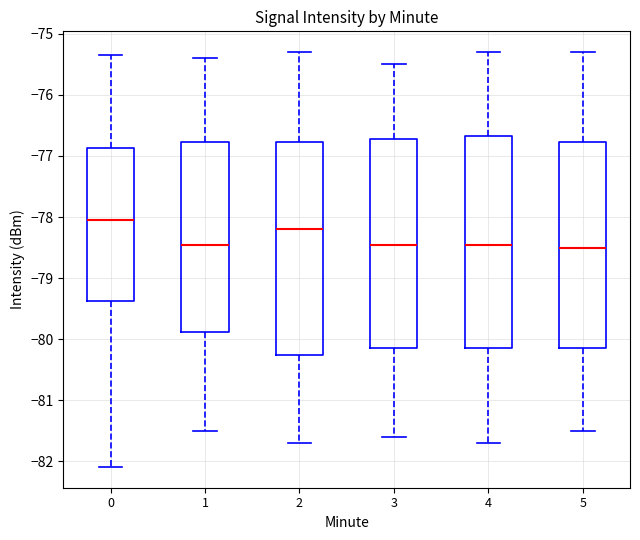

Reading left to right, read every box against the y-axis: the position of its median line, the range the box covers, and the ends of its whiskers. The values are not printed on the chart, so give them approximately, as read against the axis.

0: median -78.0, box -79.4 to -76.9, whiskers -82.1 to -75.3
1: median -78.4, box -79.9 to -76.8, whiskers -81.5 to -75.4
2: median -78.2, box -80.2 to -76.8, whiskers -81.7 to -75.3
3: median -78.4, box -80.1 to -76.7, whiskers -81.6 to -75.5
4: median -78.4, box -80.1 to -76.7, whiskers -81.7 to -75.3
5: median -78.5, box -80.1 to -76.8, whiskers -81.5 to -75.3